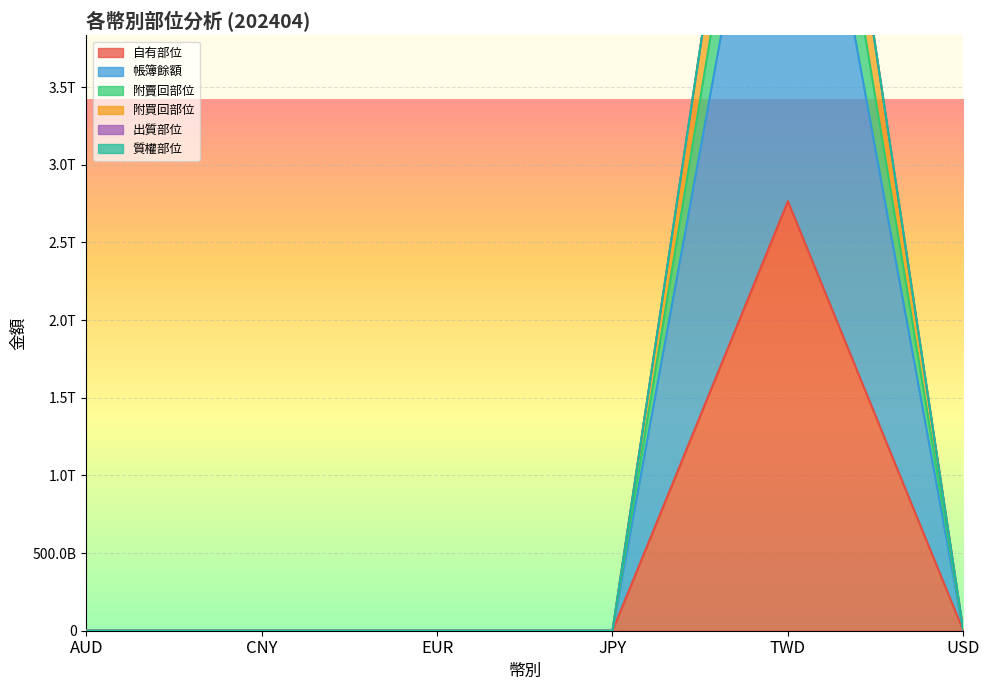

How many positive values does the 帳簿餘額 series have?

3